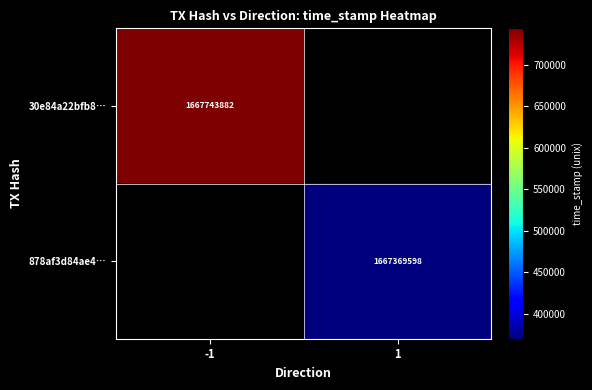

True or false: 878af3d84ae4… has a value of 845108532 at 1.

False